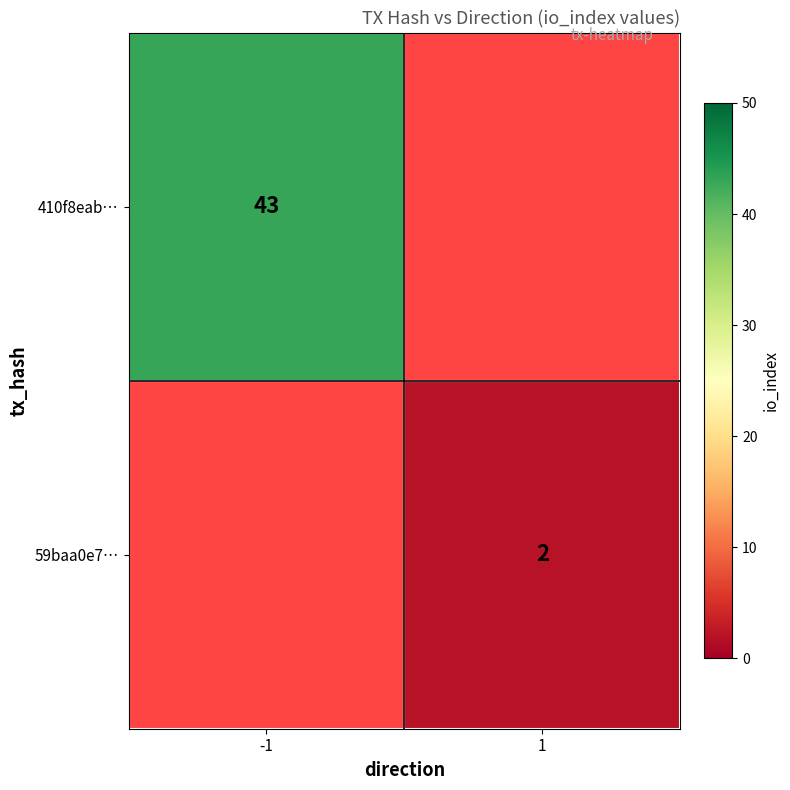

The 59baa0e7… series shows 1 at 1. True or false?

False